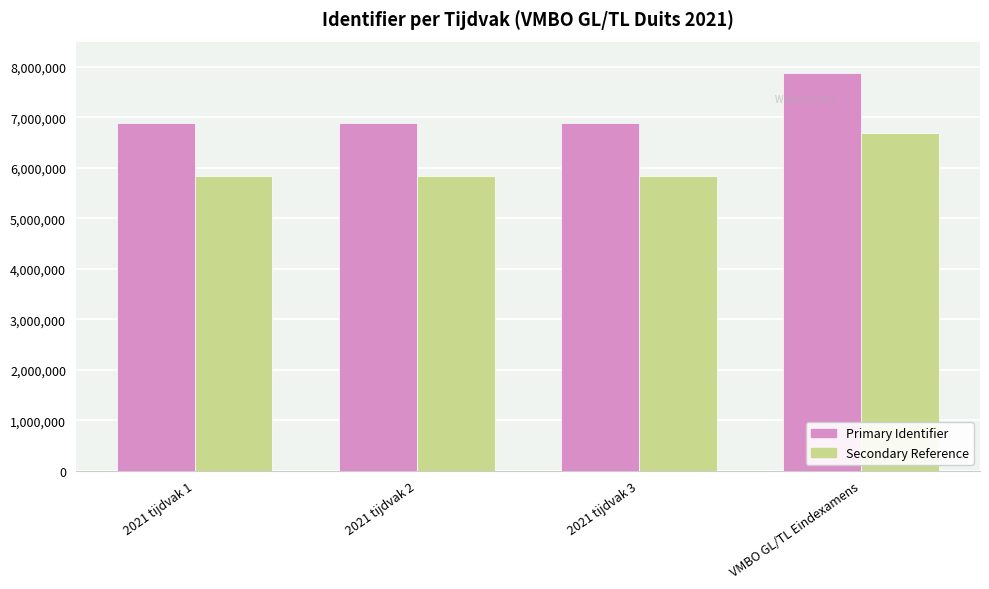

At which category is the sum across all series the highest?

VMBO GL/TL Eindexamens